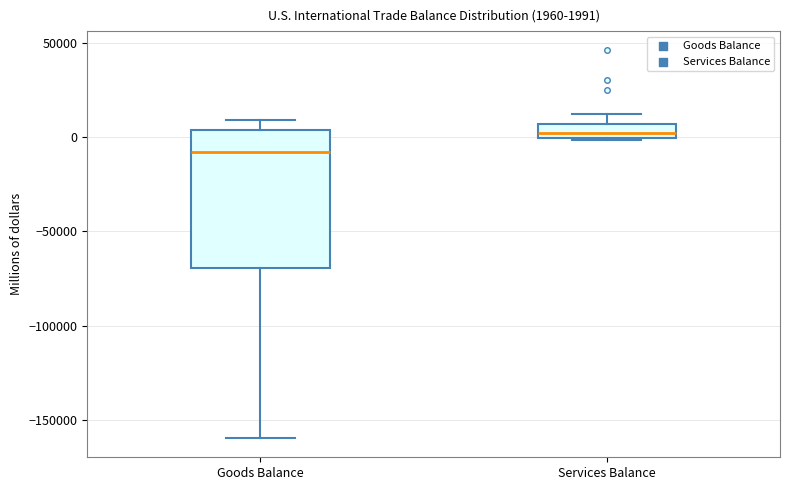

Which box is the tallest, from its lower edge to its upper edge?

Goods Balance